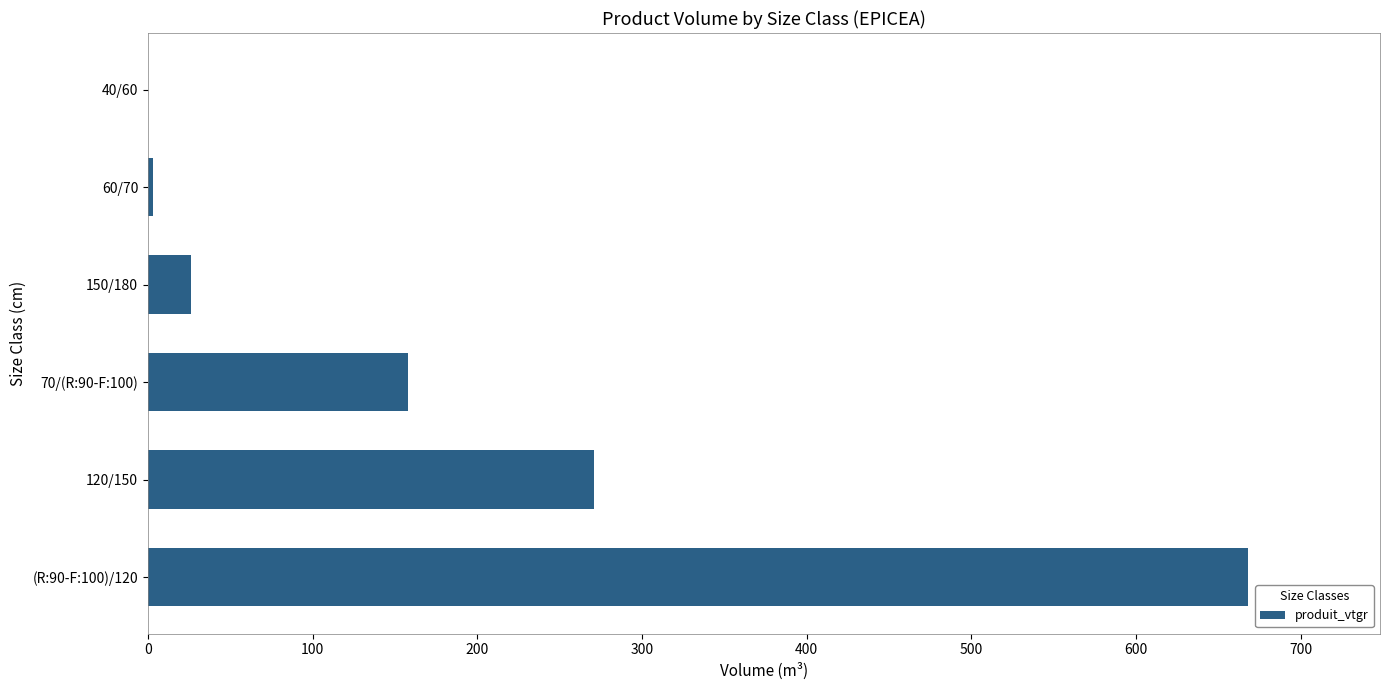

The chart shows a value of 0.2 at 40/60. True or false?

True